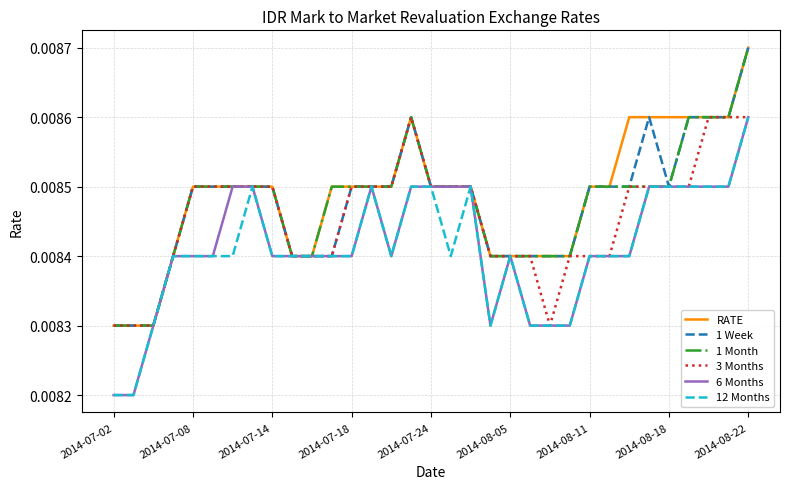

How many interior local peaks does the 3 Months series have?

1